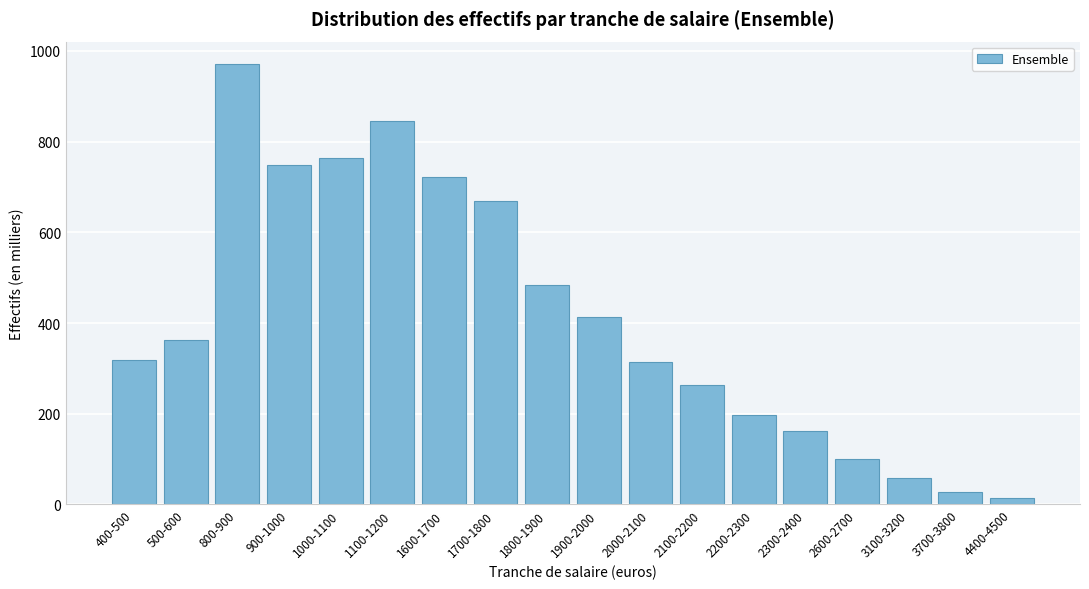

Reading left to right, list all the values displayed in this chart.

318	363	972	749	765	845	722	670	484	414	313	263	198	163	101	59	28	14